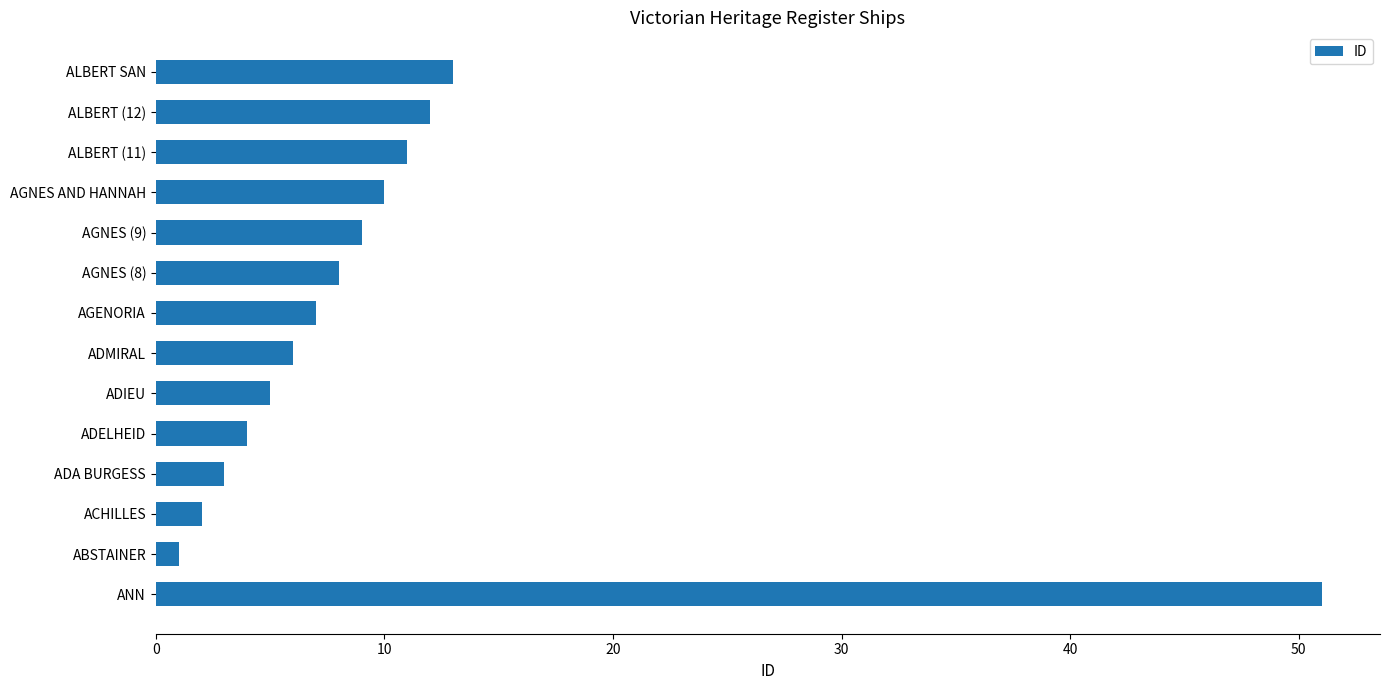

Reading bottom to top, extract all data points from this chart.

51	1	2	3	4	5	6	7	8	9	10	11	12	13